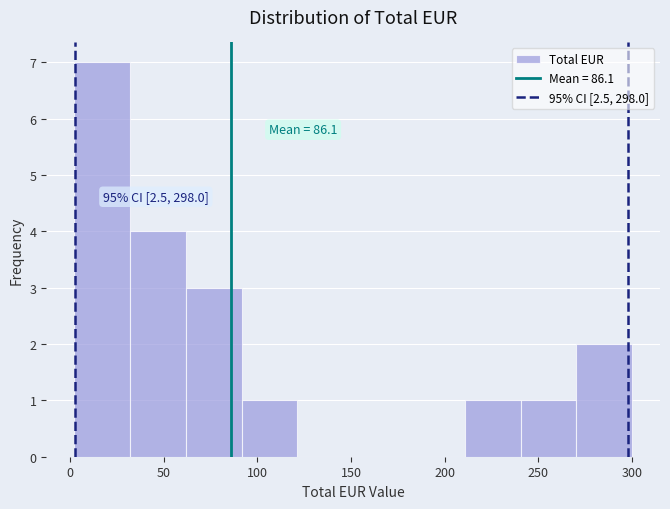

Which range on the x-axis has the tallest bar?

0 to 30